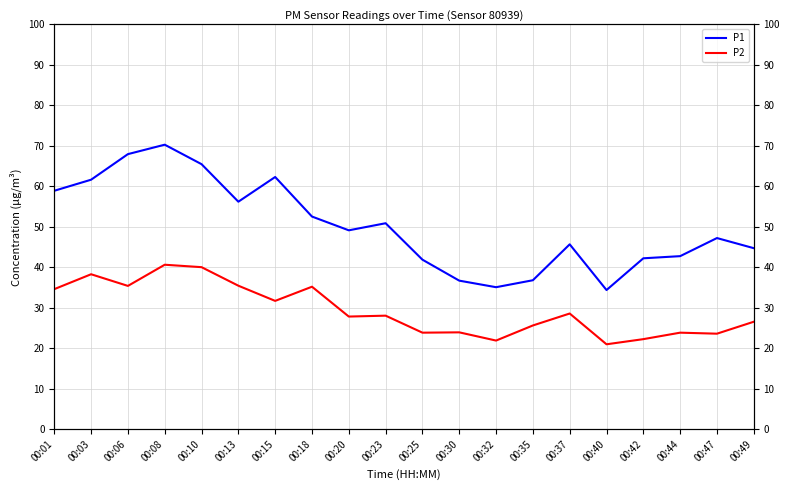

What is the average value of the P2 series?

29.4